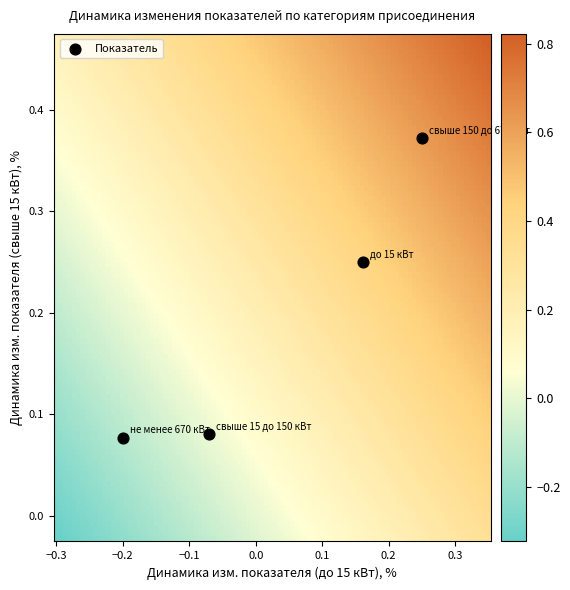

What is the range of X values (max minus min)?

0.5